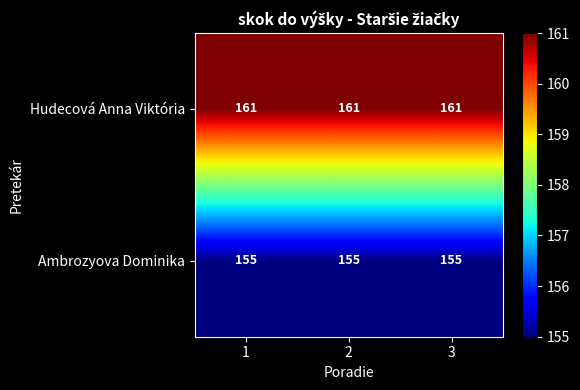

Is the value of Hudecová Anna Viktória at 3 greater than the value of Ambrozyova Dominika at 1?

Yes